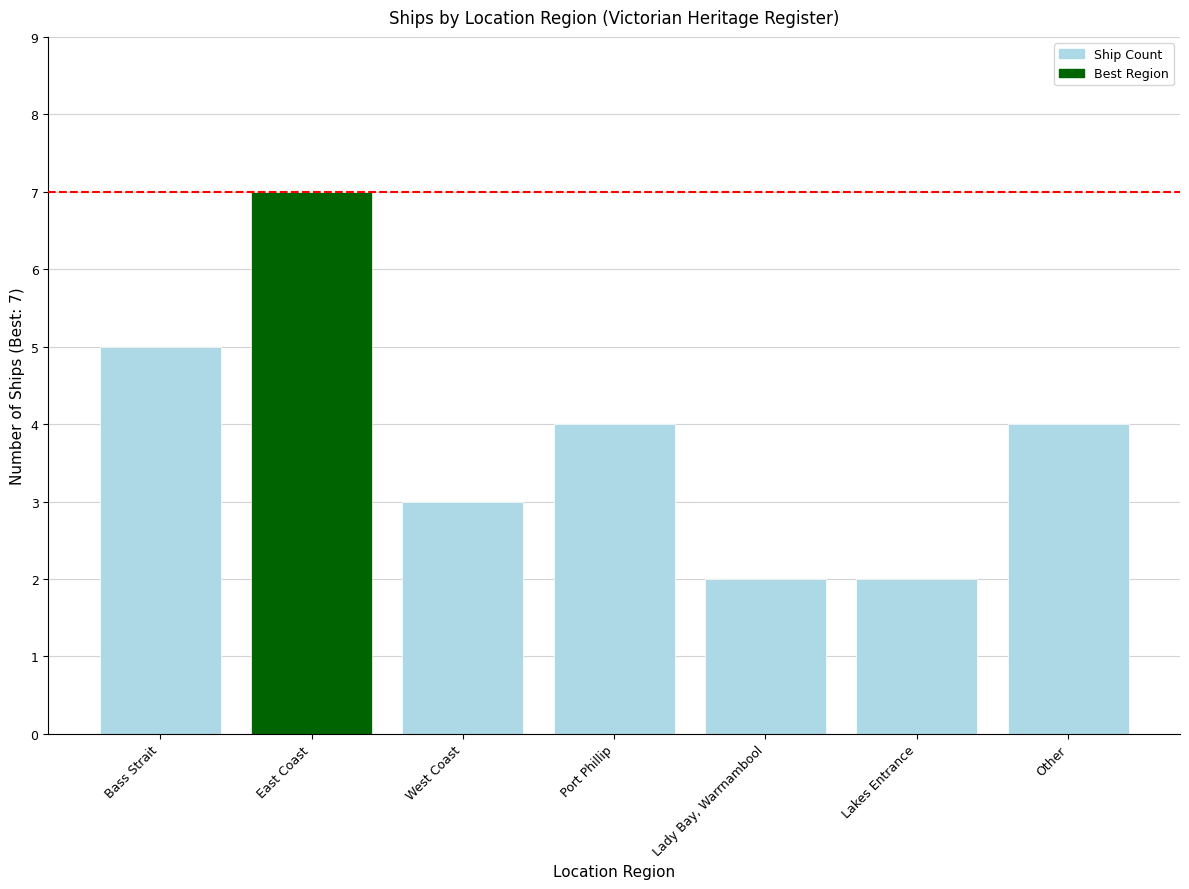

Reading left to right, transcribe all the data shown in this chart.

Bass Strait=5	East Coast=7	West Coast=3	Port Phillip=4	Lady Bay, Warrnambool=2	Lakes Entrance=2	Other=4